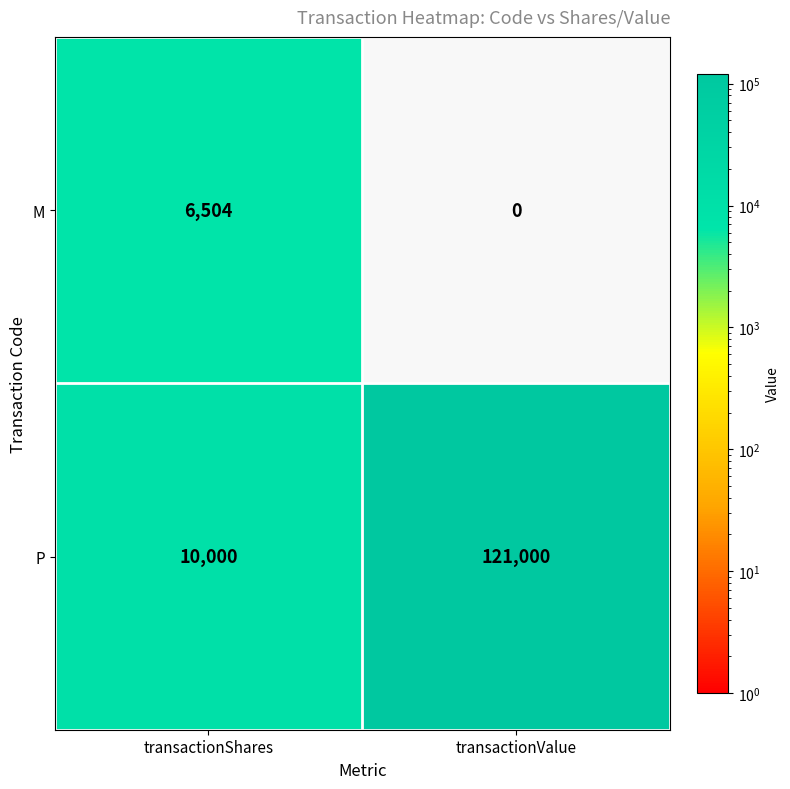

Read the M value at transactionShares, to the nearest 10.

6500